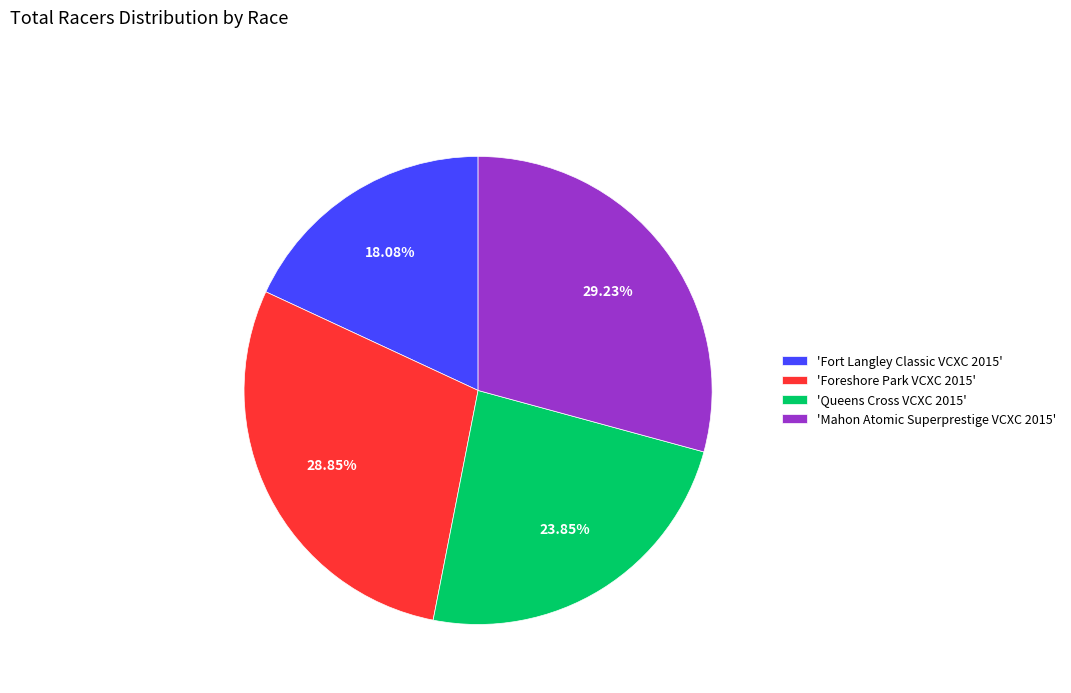

Approximately how many times larger is the value at 'Queens Cross VCXC 2015' compared to 'Foreshore Park VCXC 2015'?

0.8